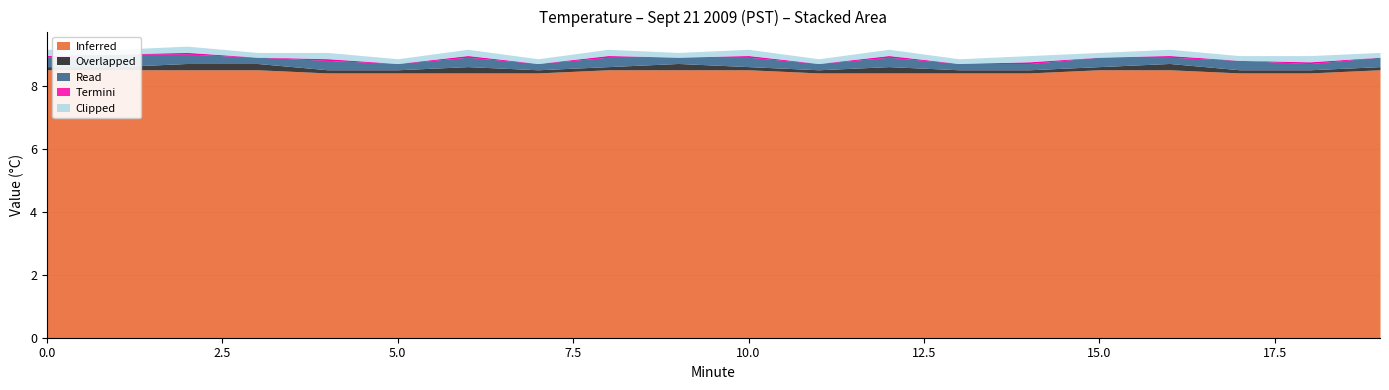

What is the total value across all series at 14?

9.0